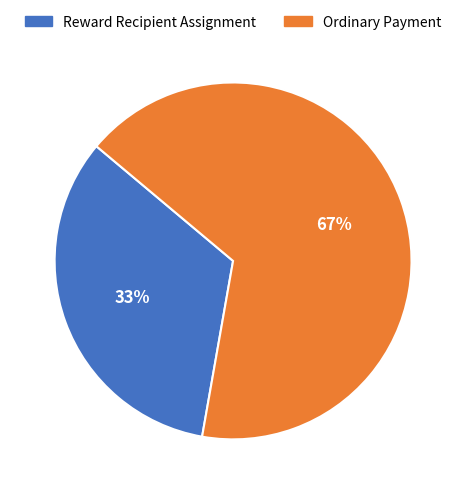

Combined, do Ordinary Payment and Reward Recipient Assignment account for over 50%?

Yes